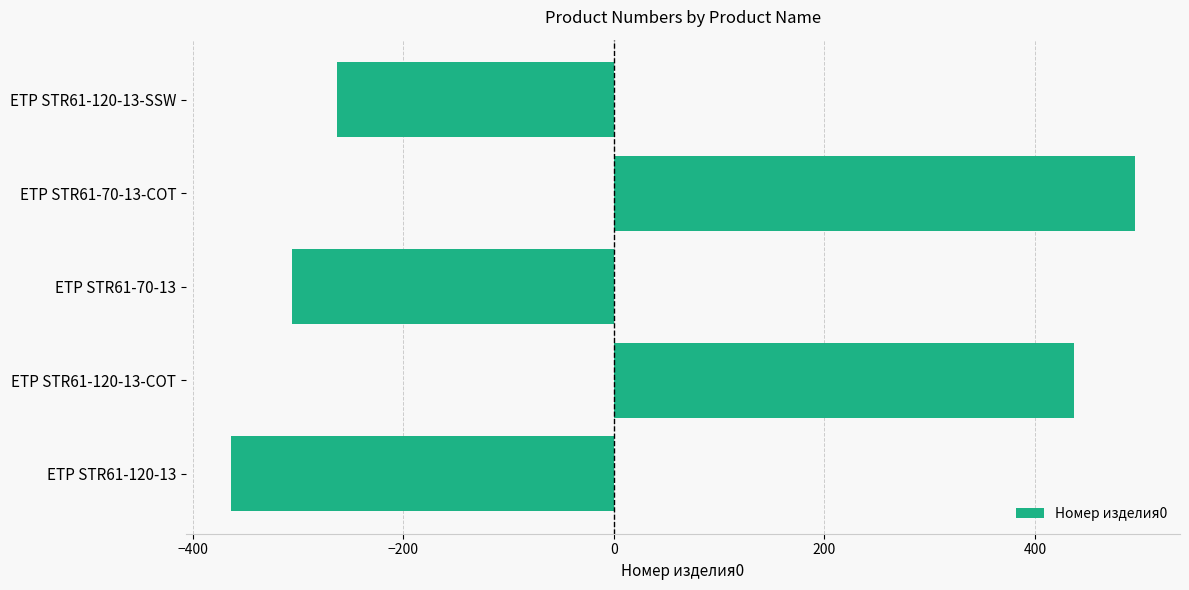

The value at ETP STR61-120-13 is -133.8. True or false?

False